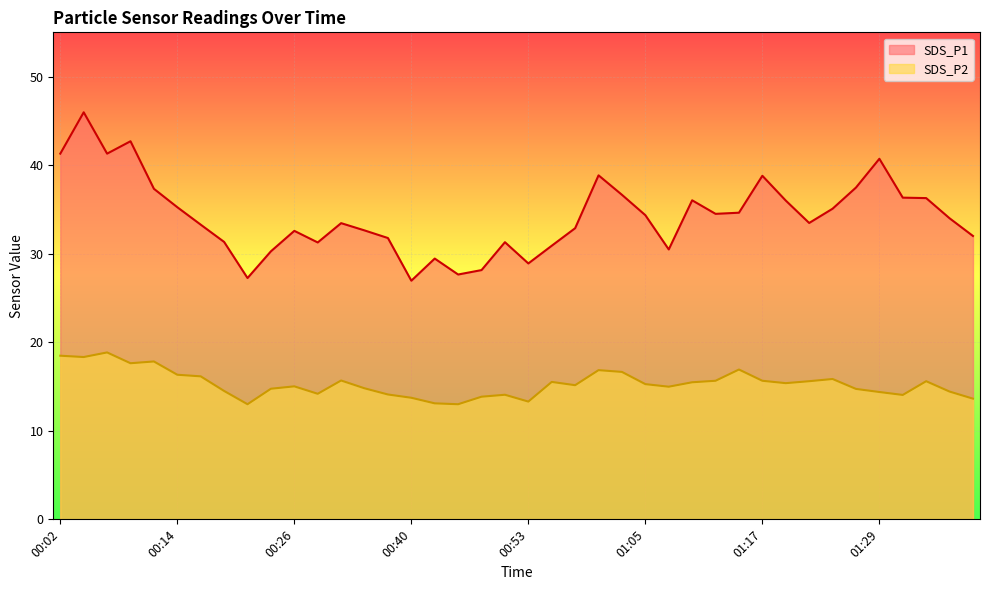

List the labels in order of SDS_P2 value, largest first.

00:07, 00:02, 00:04, 00:12, 00:09, 01:14, 01:00, 01:02, 00:14, 00:16, 01:24, 00:32, 01:12, 01:17, 01:22, 01:34, 00:55, 01:10, 01:19, 01:05, 00:57, 00:26, 01:07, 00:34, 00:24, 01:27, 00:19, 01:36, 01:29, 00:29, 00:37, 00:50, 01:32, 00:47, 00:40, 01:39, 00:53, 00:42, 00:21, 00:45